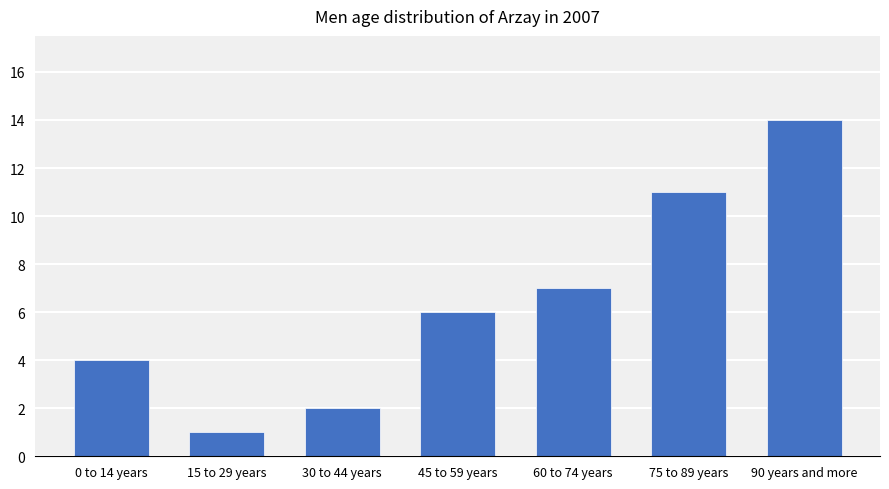

Reading left to right, what are all the values shown in this chart?

4	1	2	6	7	11	14